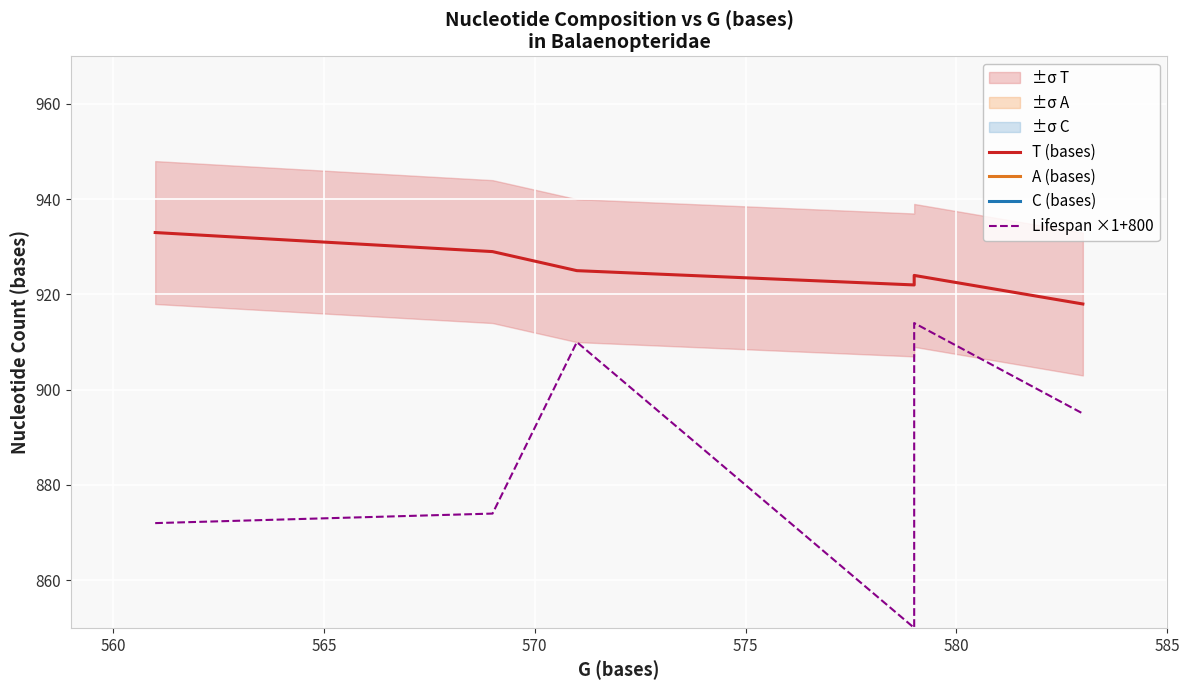

What is the value of the C (bases) point at the 4th from the left?

455